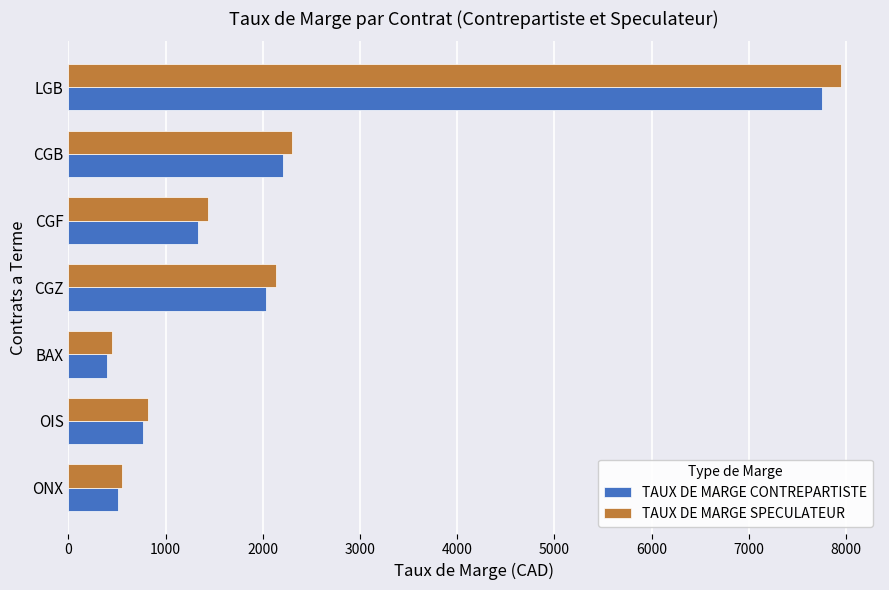

What is the total value across all series at CGF?

2762